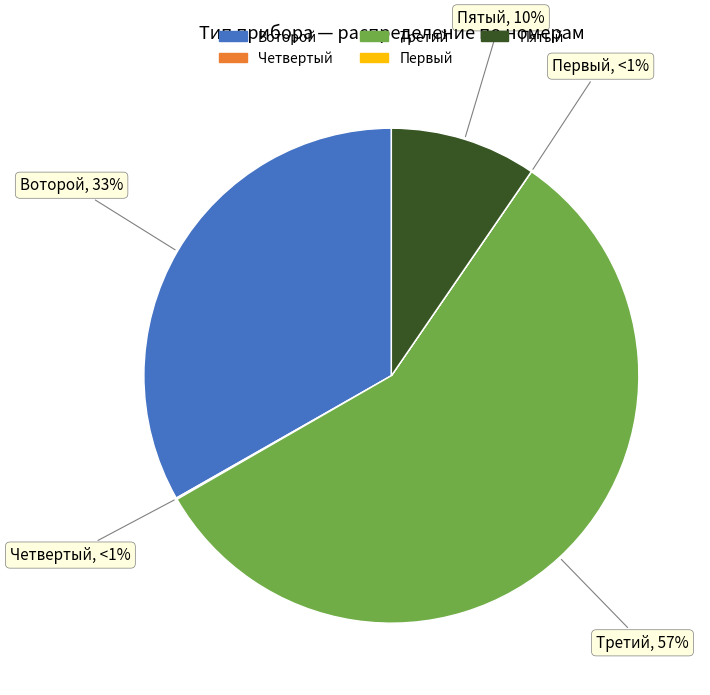

Is it true that Воторой (2346534) is 33% of the pie?

True